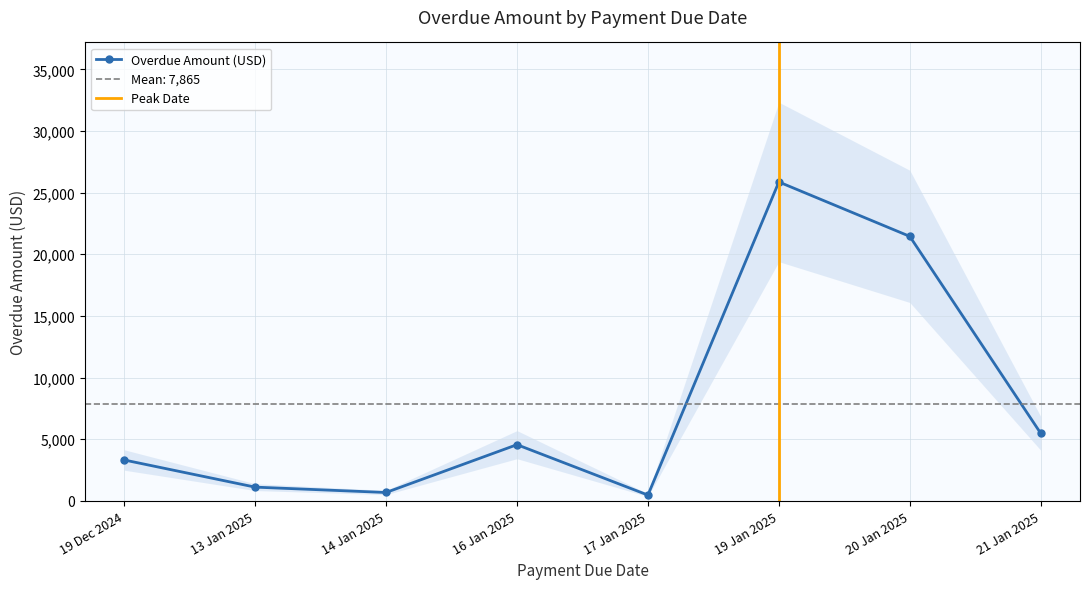

Where is the first local minimum?

14 Jan 2025